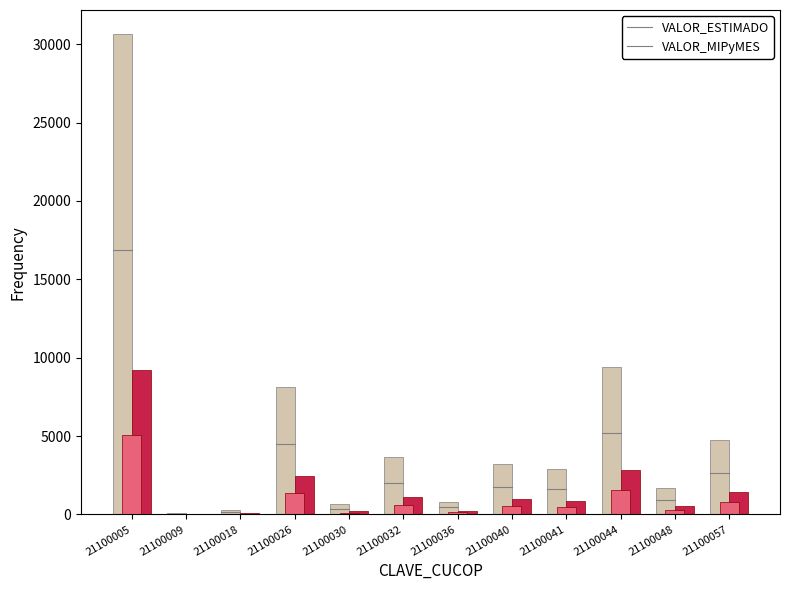

What is the difference between the maximum and minimum values in the VALOR_MIPyMES series?

9173